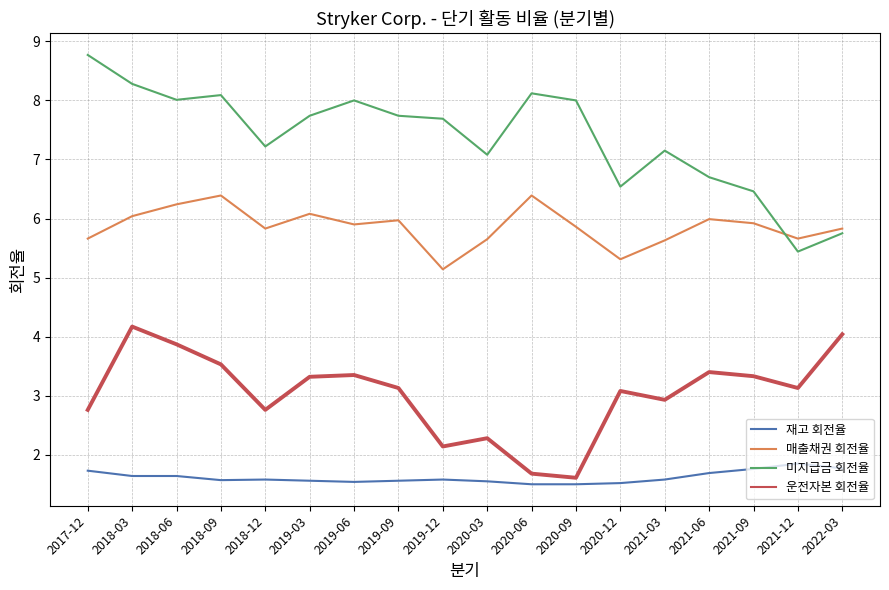

Rank the series by their average value, from lowest to highest.

재고 회전율, 운전자본 회전율, 매출채권 회전율, 미지급금 회전율